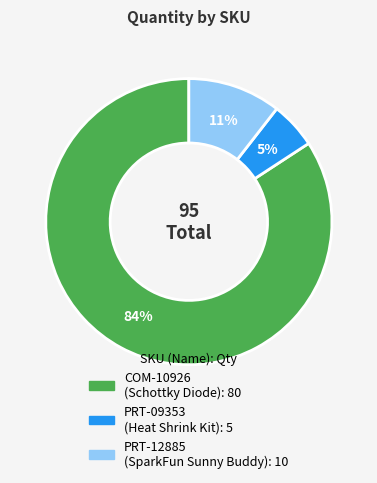

Is it true that COM-10926 is 94% of the pie?

False